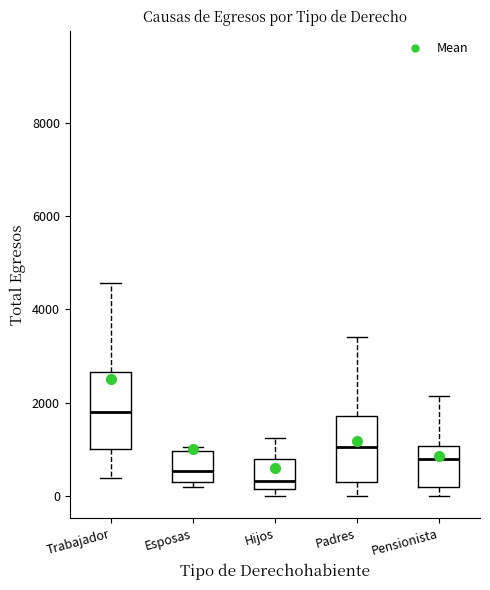

Which box's median line is the highest?

Trabajador